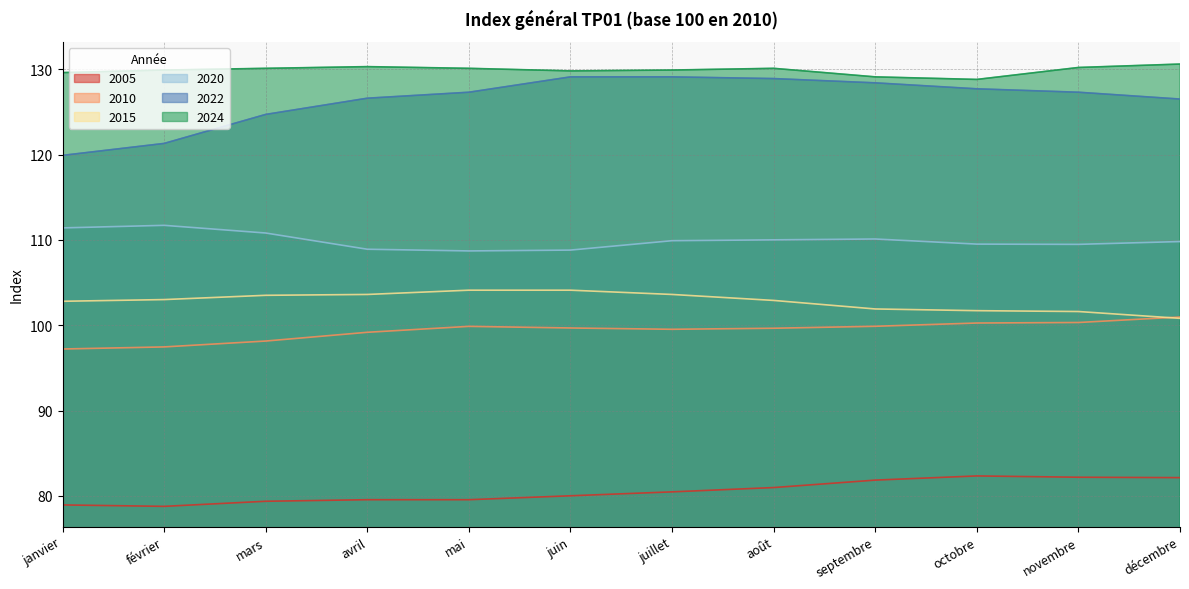

True or false: 2024 and 2005 intersect in this chart.

False